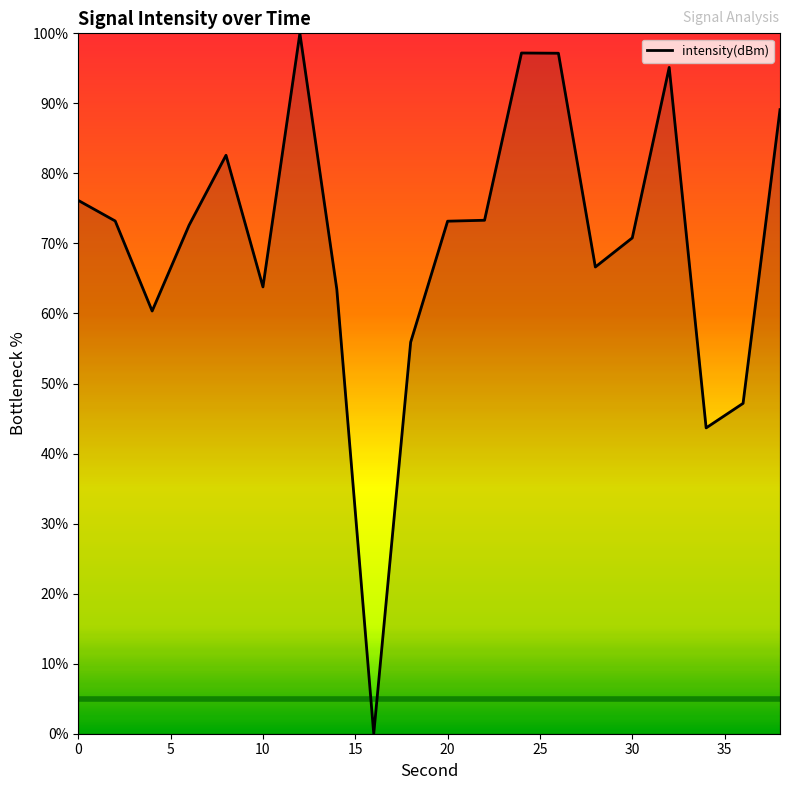

Does the chart display data point markers on the line(s)?

No